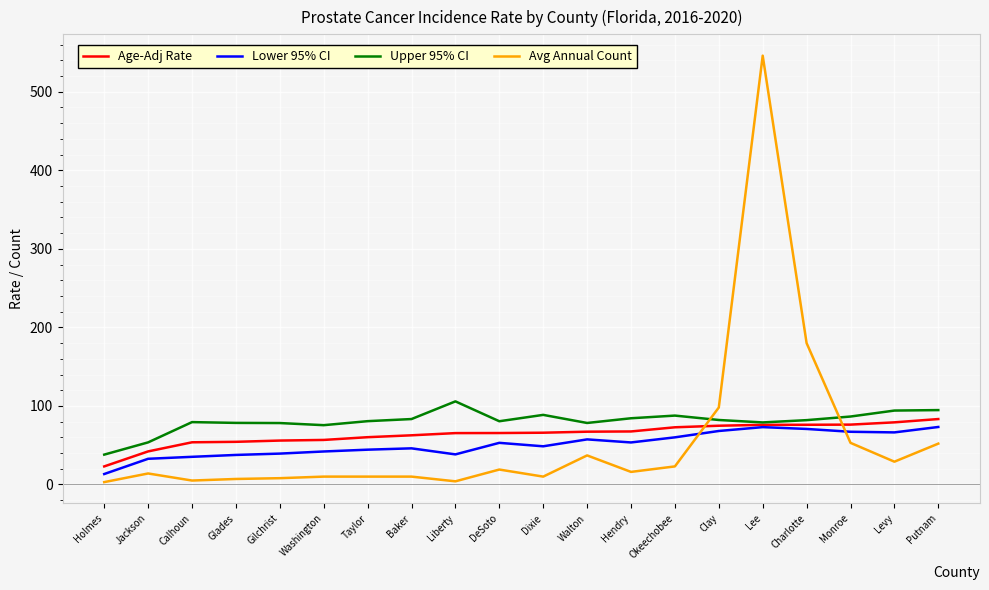

What is the lowest value of the Age-Adj Rate series?

23.0